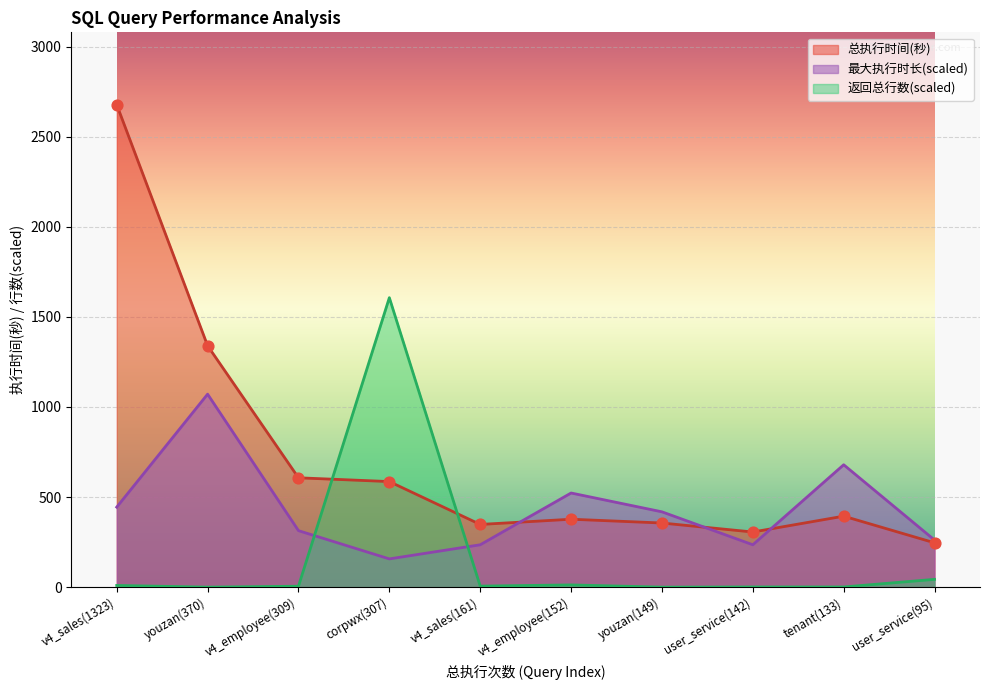

Which series contains the highest Y value?

总执行时间(秒)